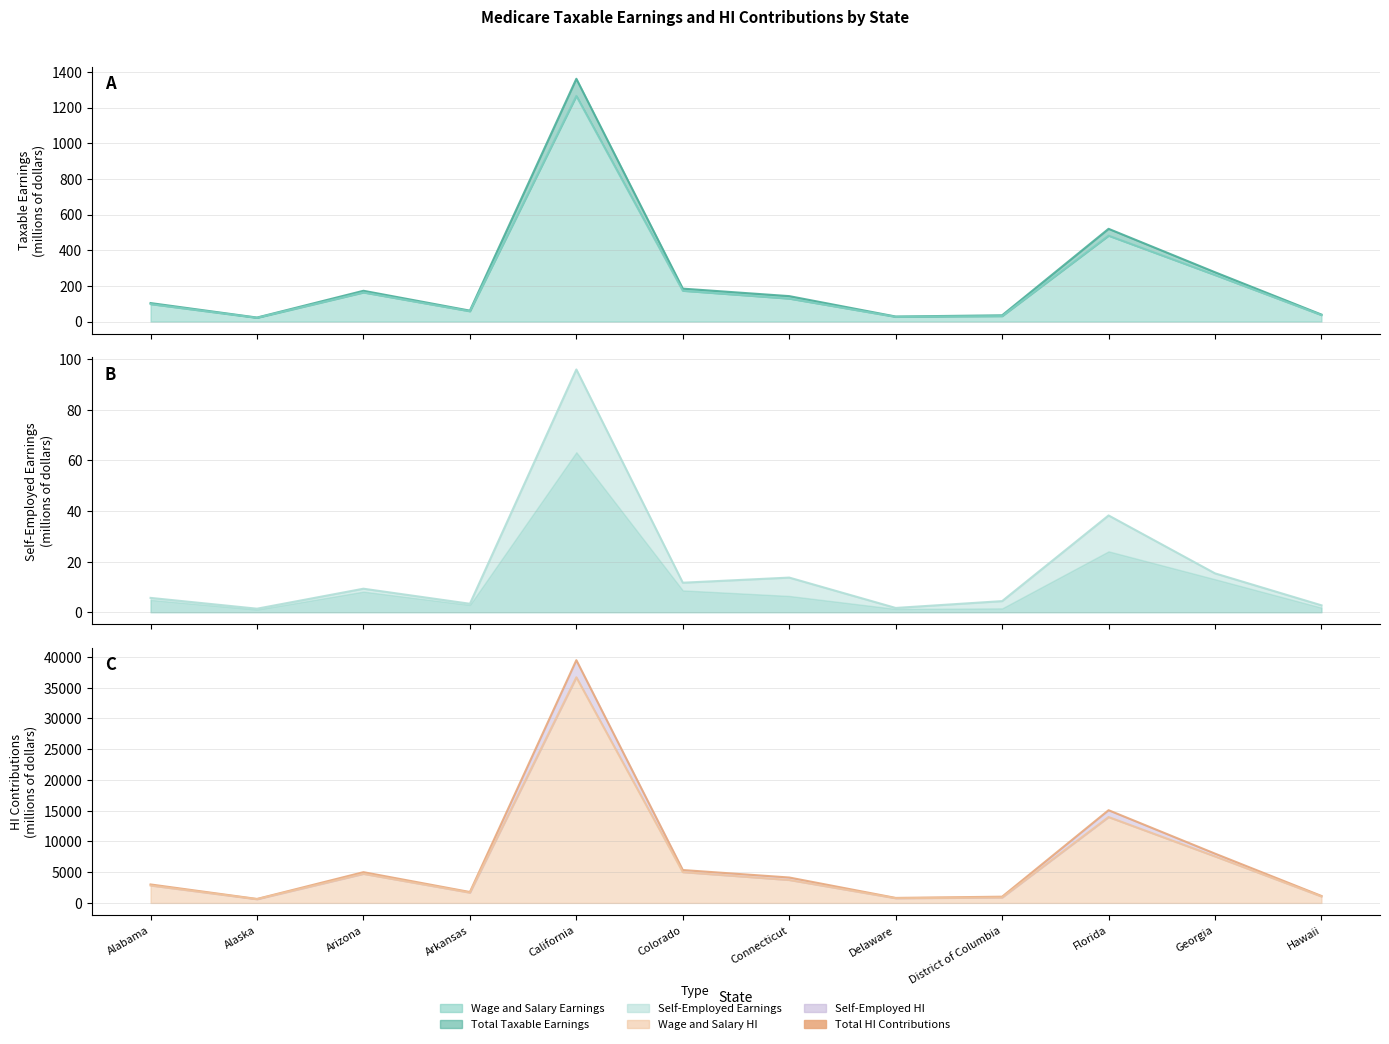

The value of Total Taxable Earnings (line) at Delaware is 15.2. True or false?

False